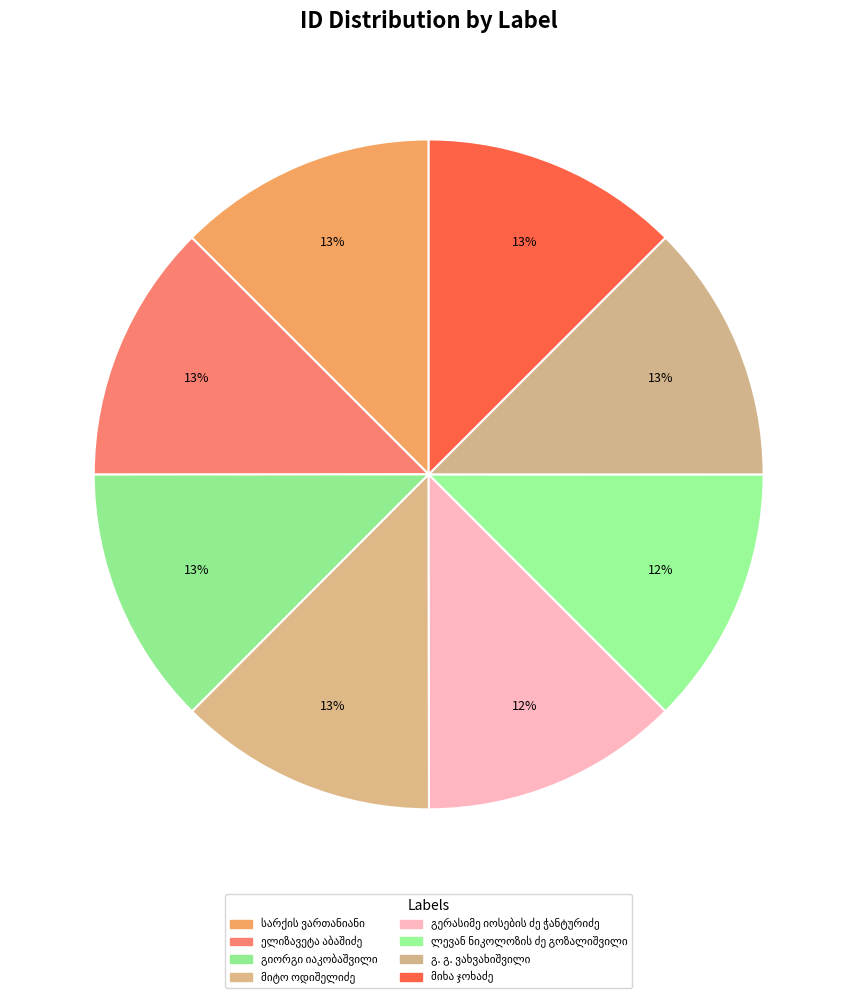

Which slice is the smallest?

გერასიმე იოსების ძე ჭანტურიძე